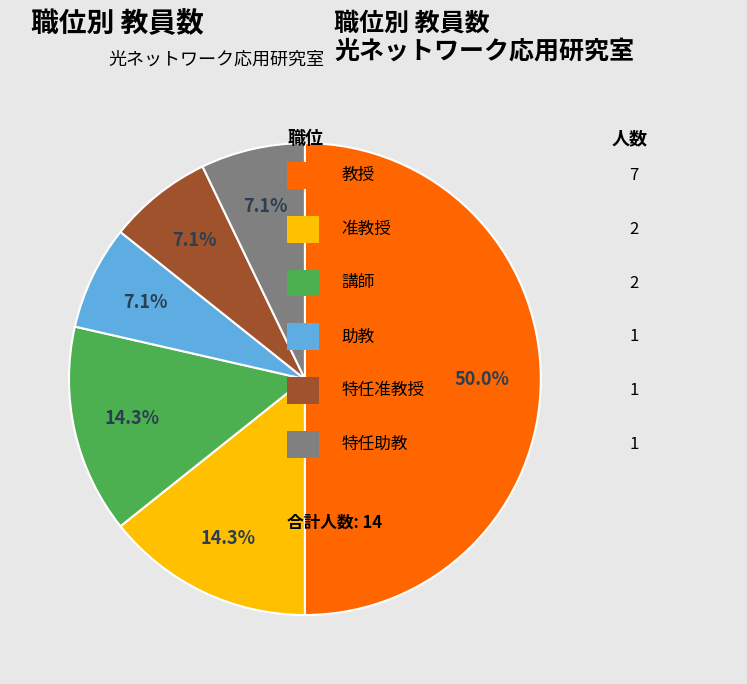

Is there a majority slice in this chart?

No